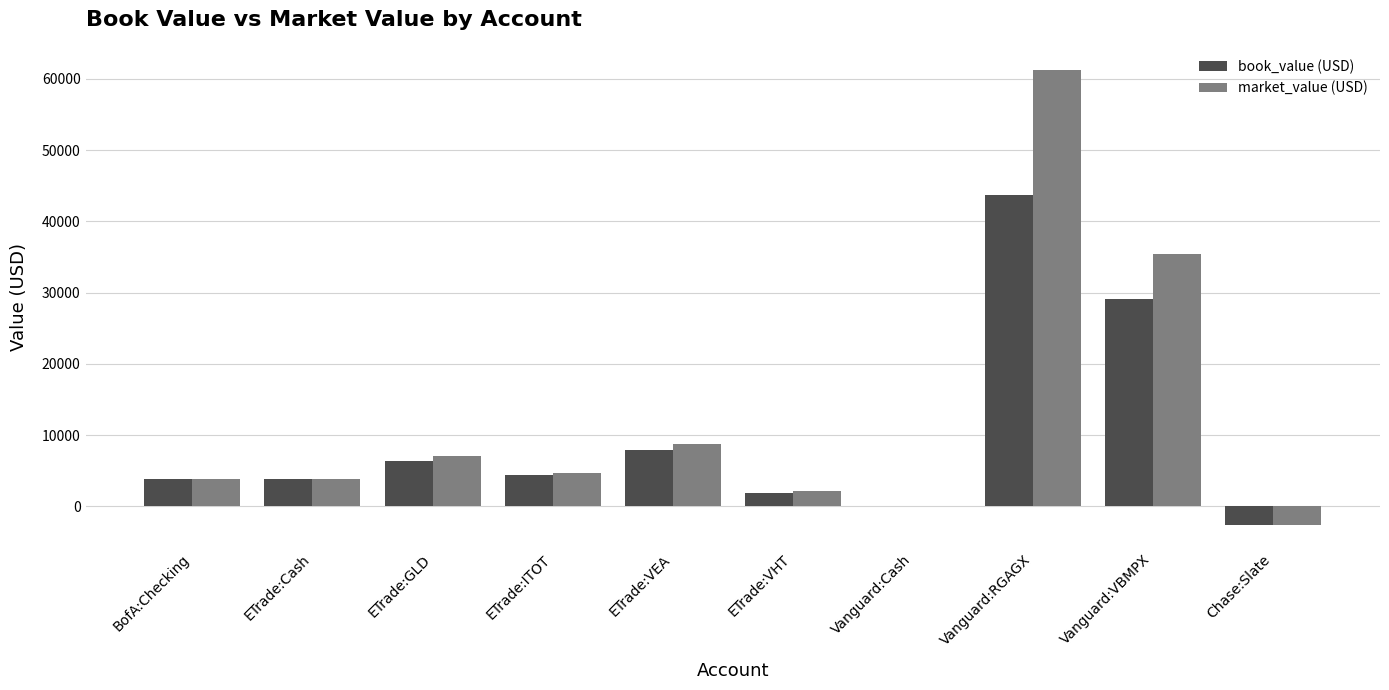

Are the bars grouped side by side (vs. stacked)?

Yes